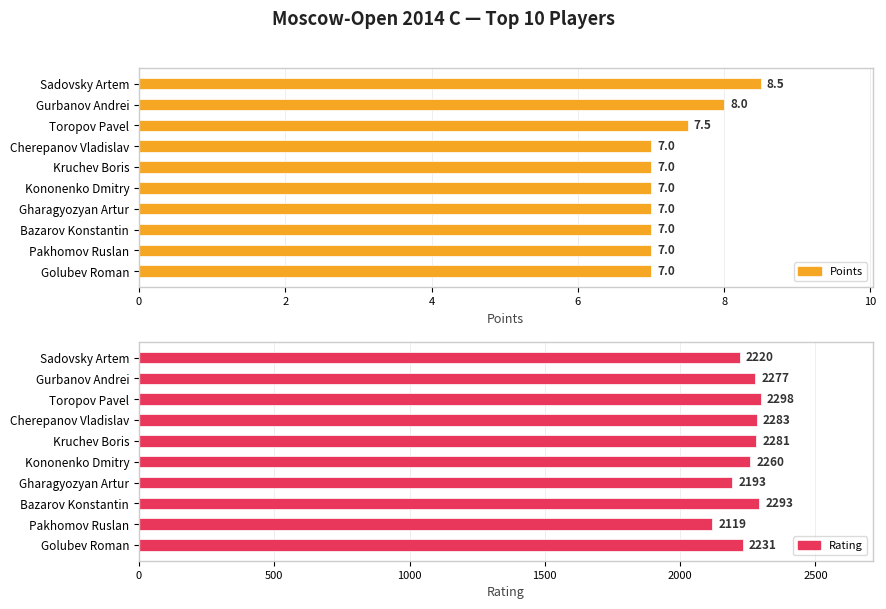

Is the value of Rating at Gurbanov Andrei greater than the value of Points at Golubev Roman?

Yes